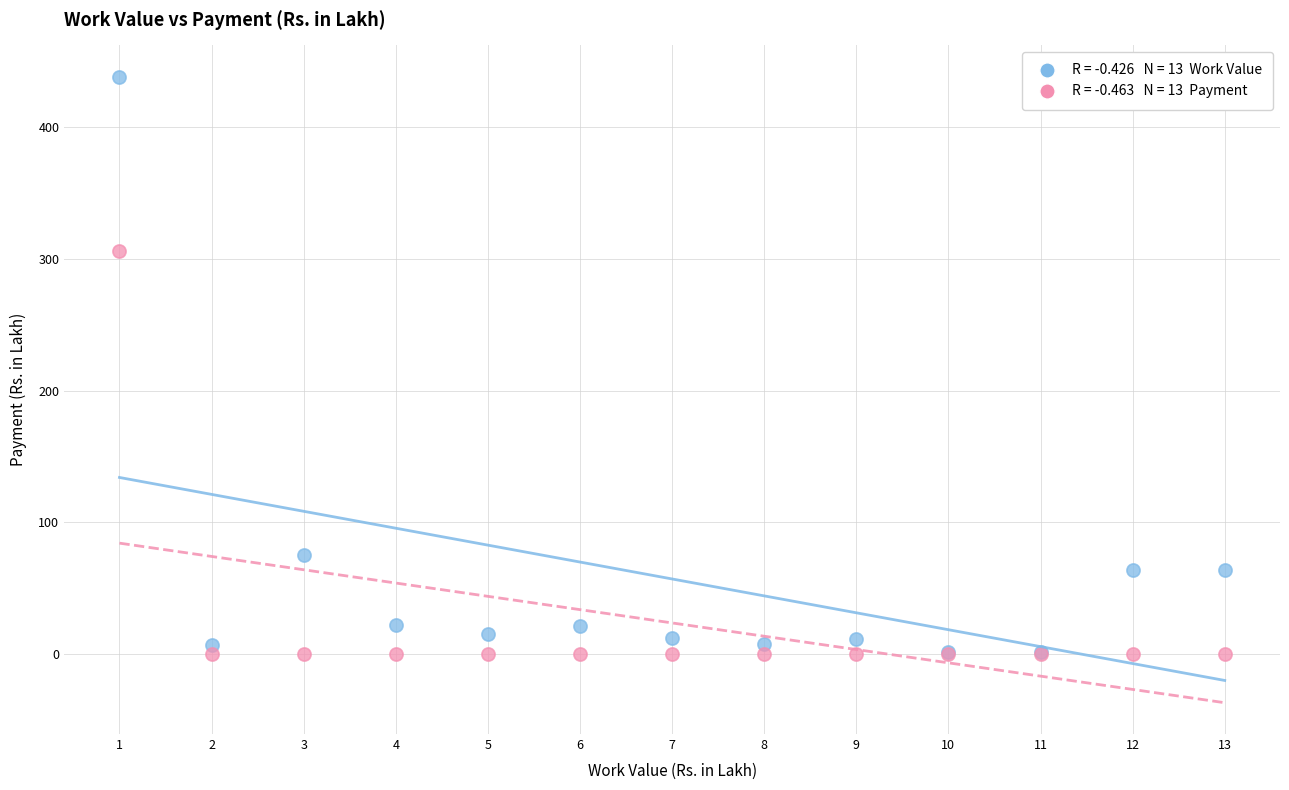

Across all series, what Y value is closest to 219?

306.3